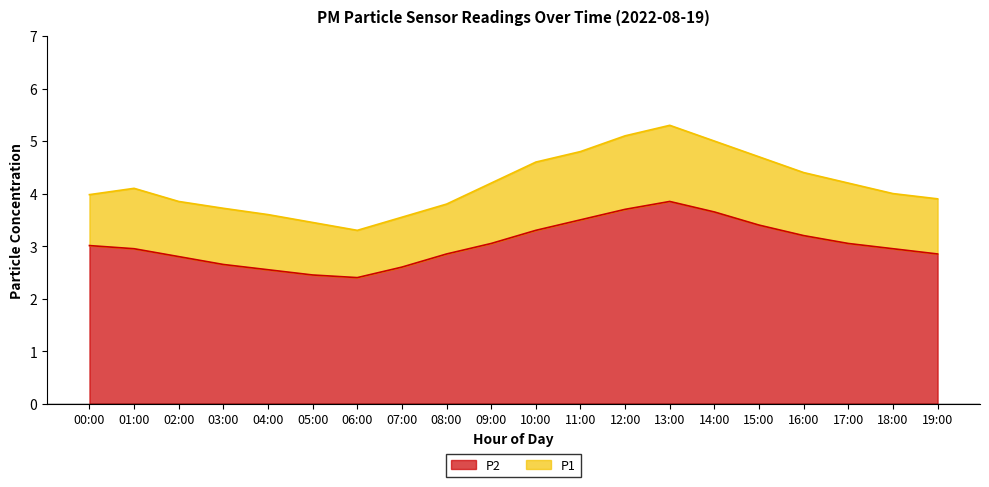

What is the label of the 16th point from the right?

04:00